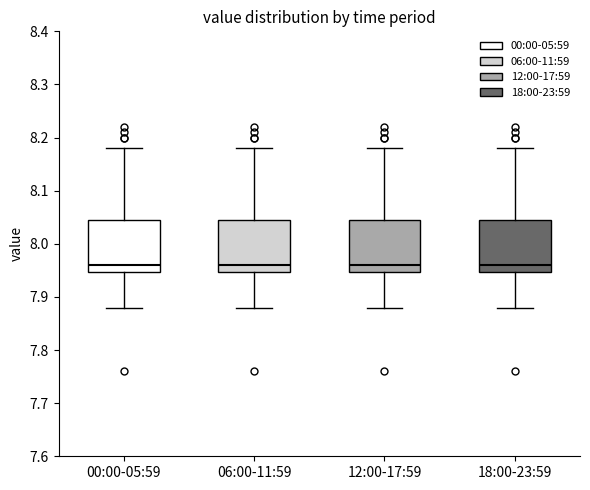

Reading left to right, transcribe this box plot: for each box, give where its median line is, the range the box spans, and where its two whiskers end, as read against the y-axis. The values are not printed on the chart, so give them approximately, as read against the axis.

00:00-05:59: median 7.96, box 7.95 to 8.05, whiskers 7.88 to 8.18
06:00-11:59: median 7.96, box 7.95 to 8.05, whiskers 7.88 to 8.18
12:00-17:59: median 7.96, box 7.95 to 8.05, whiskers 7.88 to 8.18
18:00-23:59: median 7.96, box 7.95 to 8.05, whiskers 7.88 to 8.18